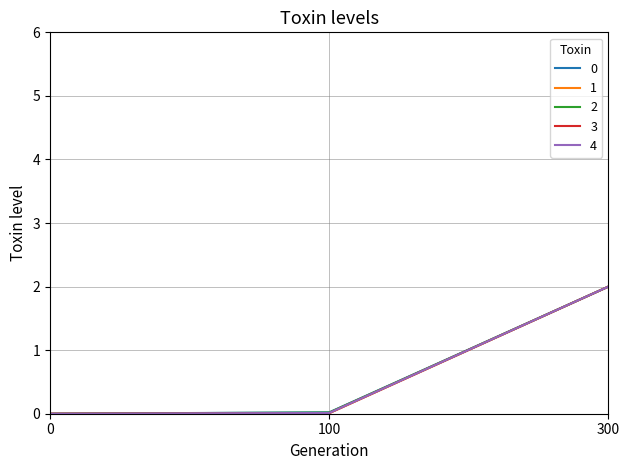

At which category is the sum across all series the highest?

300